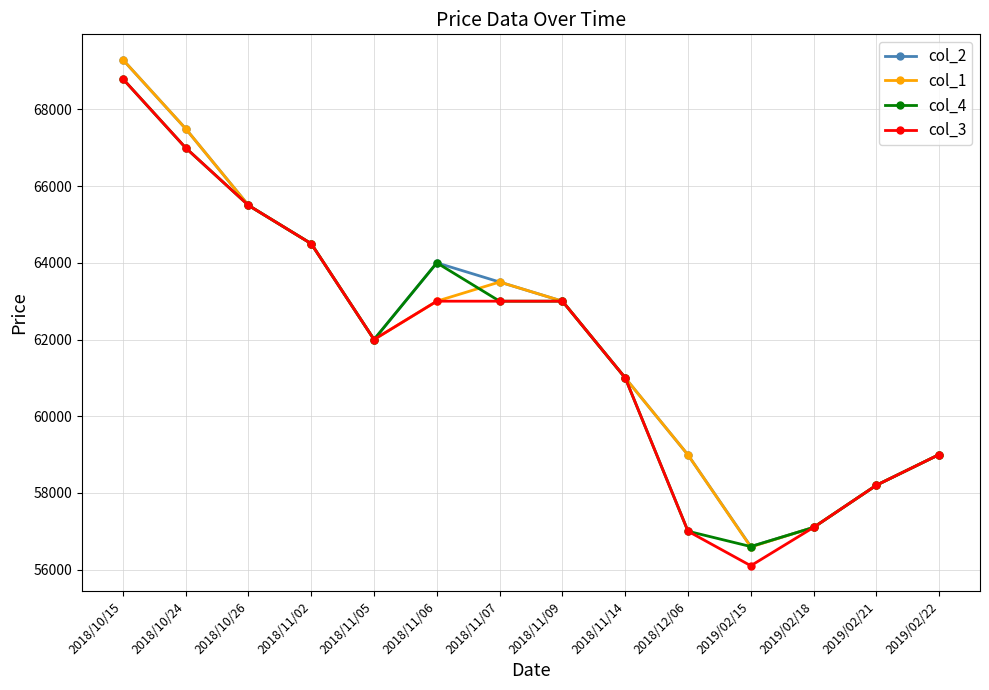

What is the value of the col_4 point at the 3rd from the left?

65500